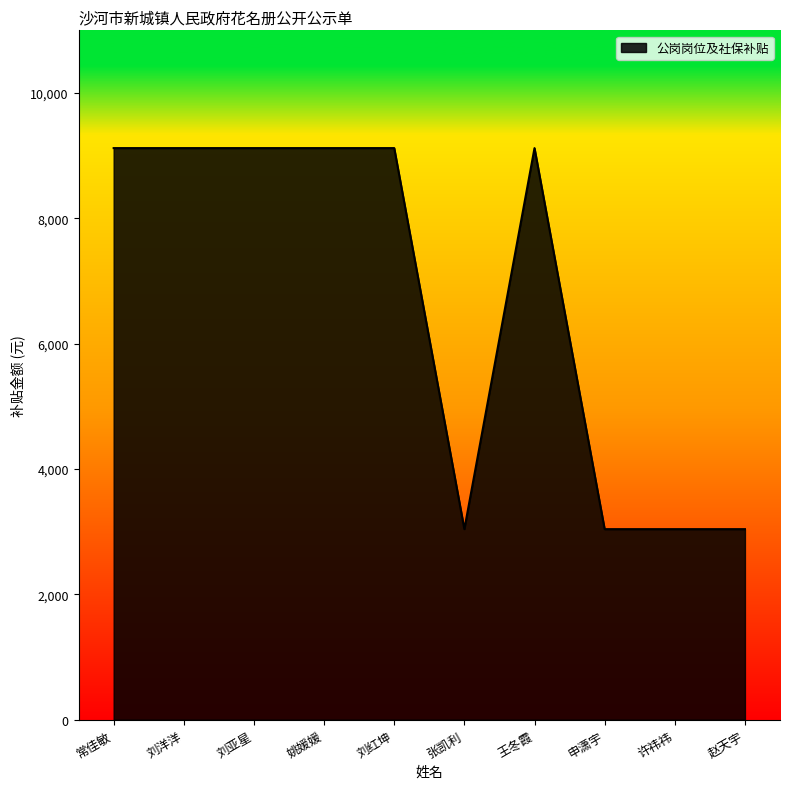

What is the greatest value displayed?

9120.9